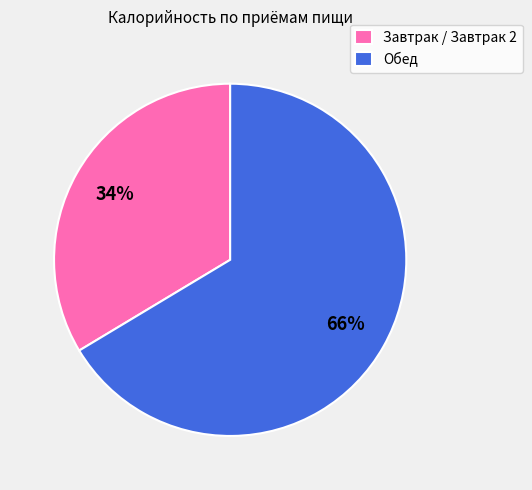

True or false: Завтрак / Завтрак 2 accounts for 34% of the total.

True